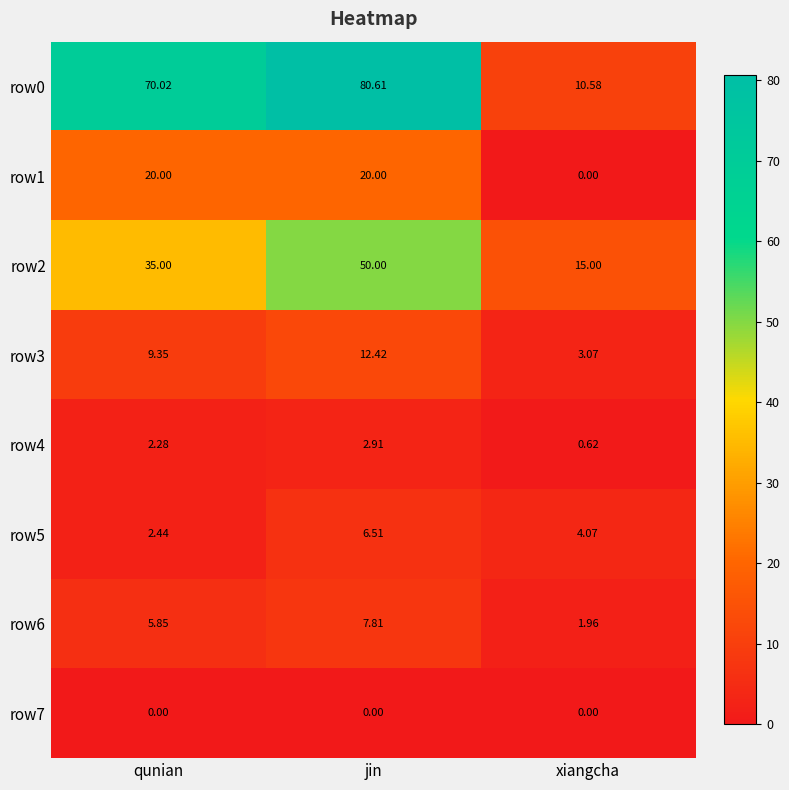

What is the greatest value displayed?

80.6